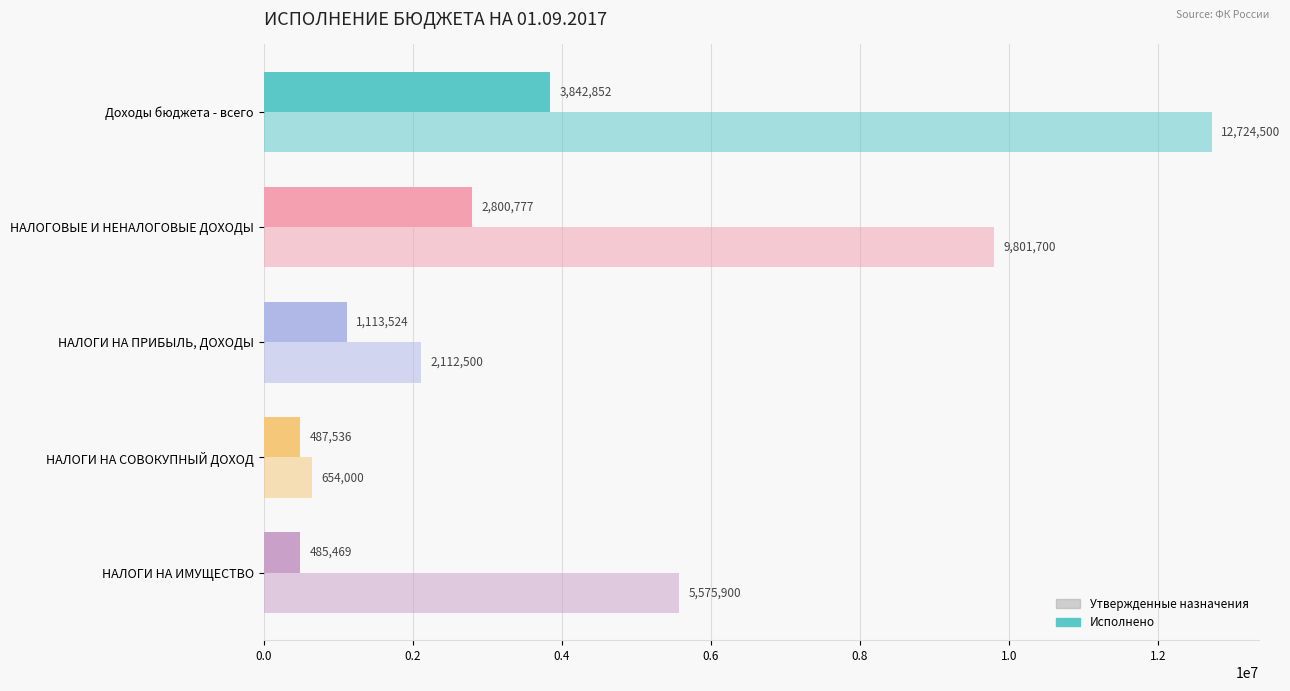

How many series are shown in this chart?

2